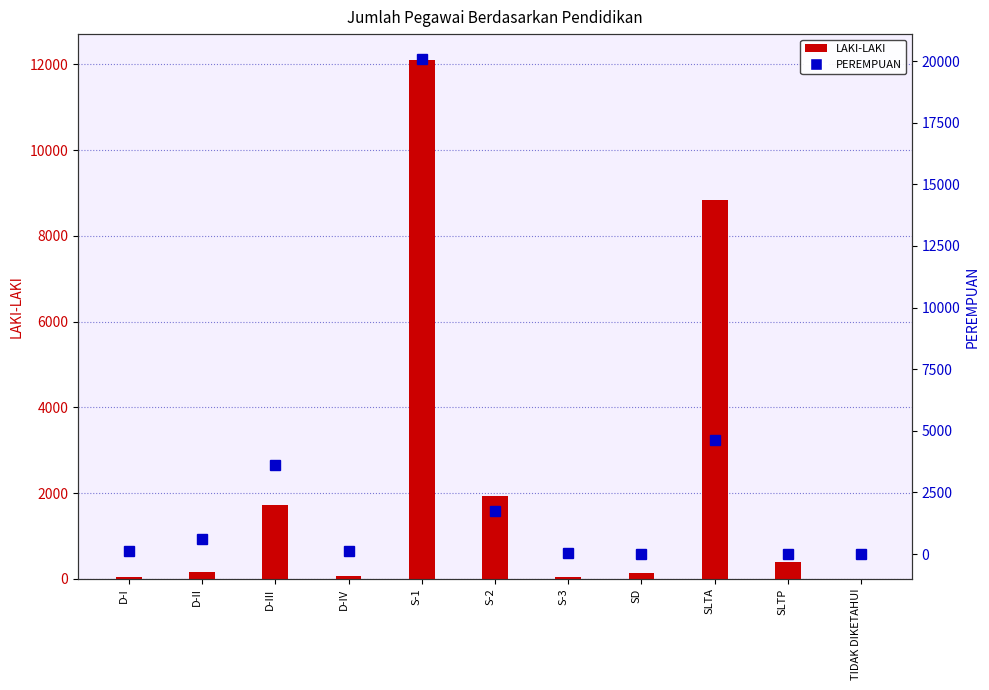

What are all the series names shown in the legend?

LAKI-LAKI, PEREMPUAN